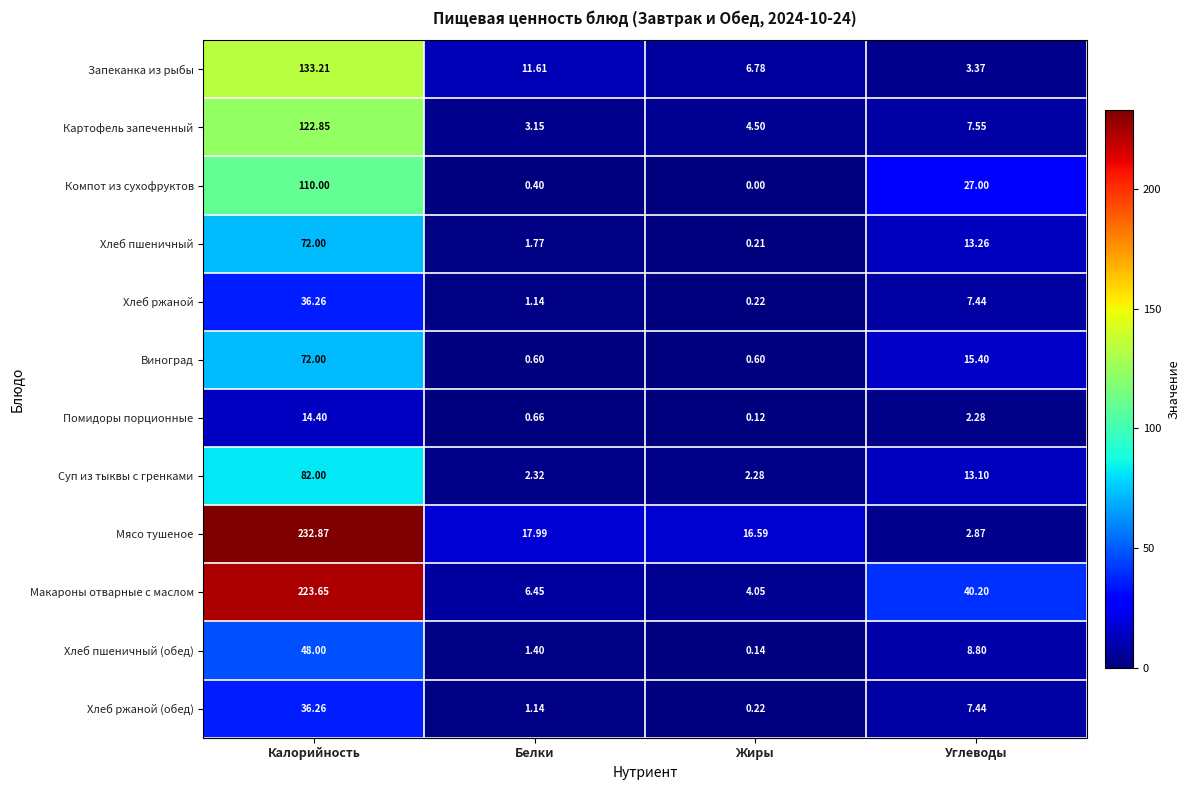

List the labels in order of Мясо тушеное value, smallest first.

Углеводы, Жиры, Белки, Калорийность